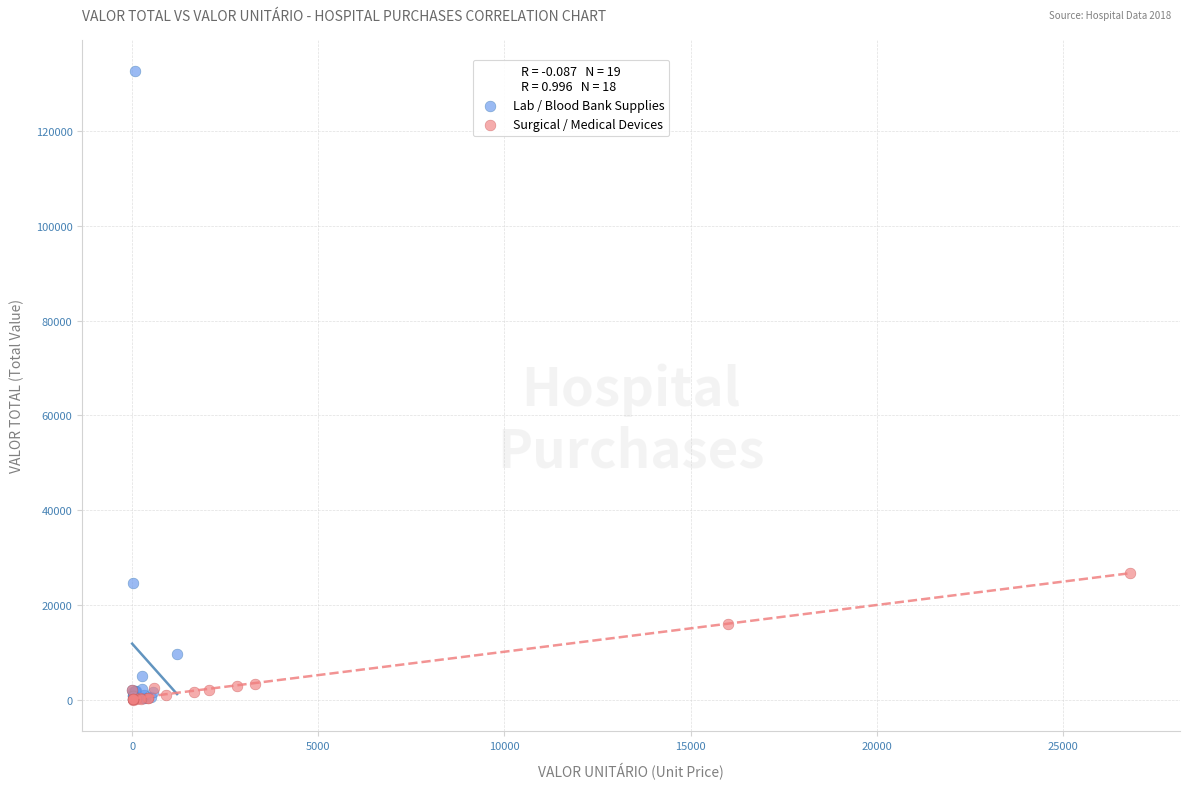

Which series has the largest Y range (max minus min)?

Lab / Blood Bank Supplies